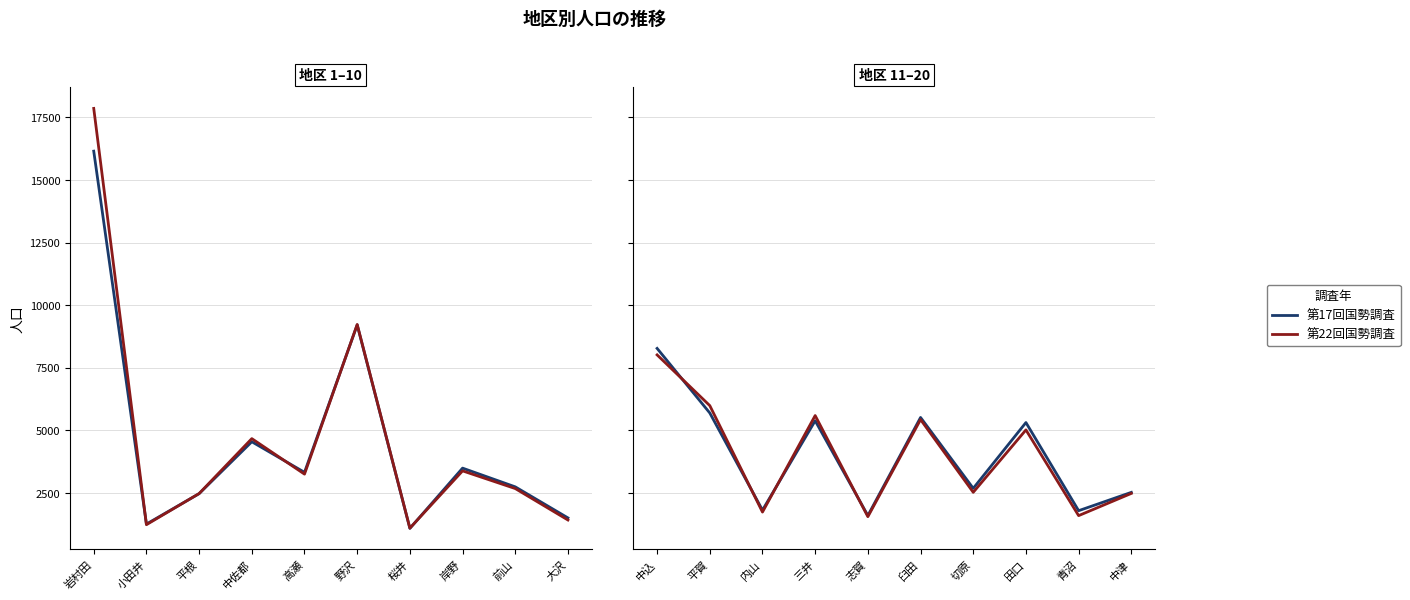

Which series ends up on top after the final intersection of 第22回国勢調査 and 第17回国勢調査?

第17回国勢調査